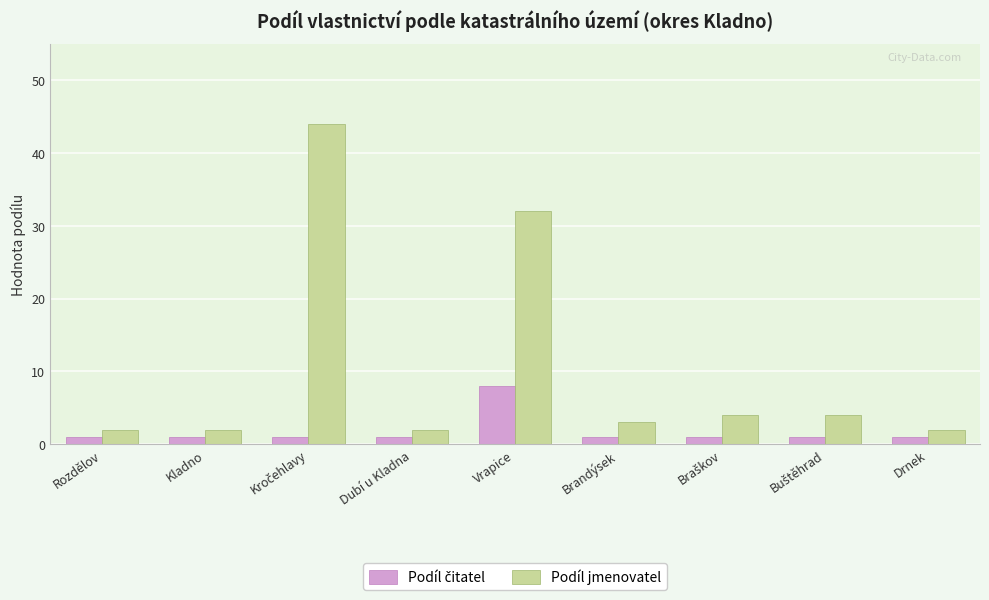

What is the label of the 5th bar from the right?

Vrapice